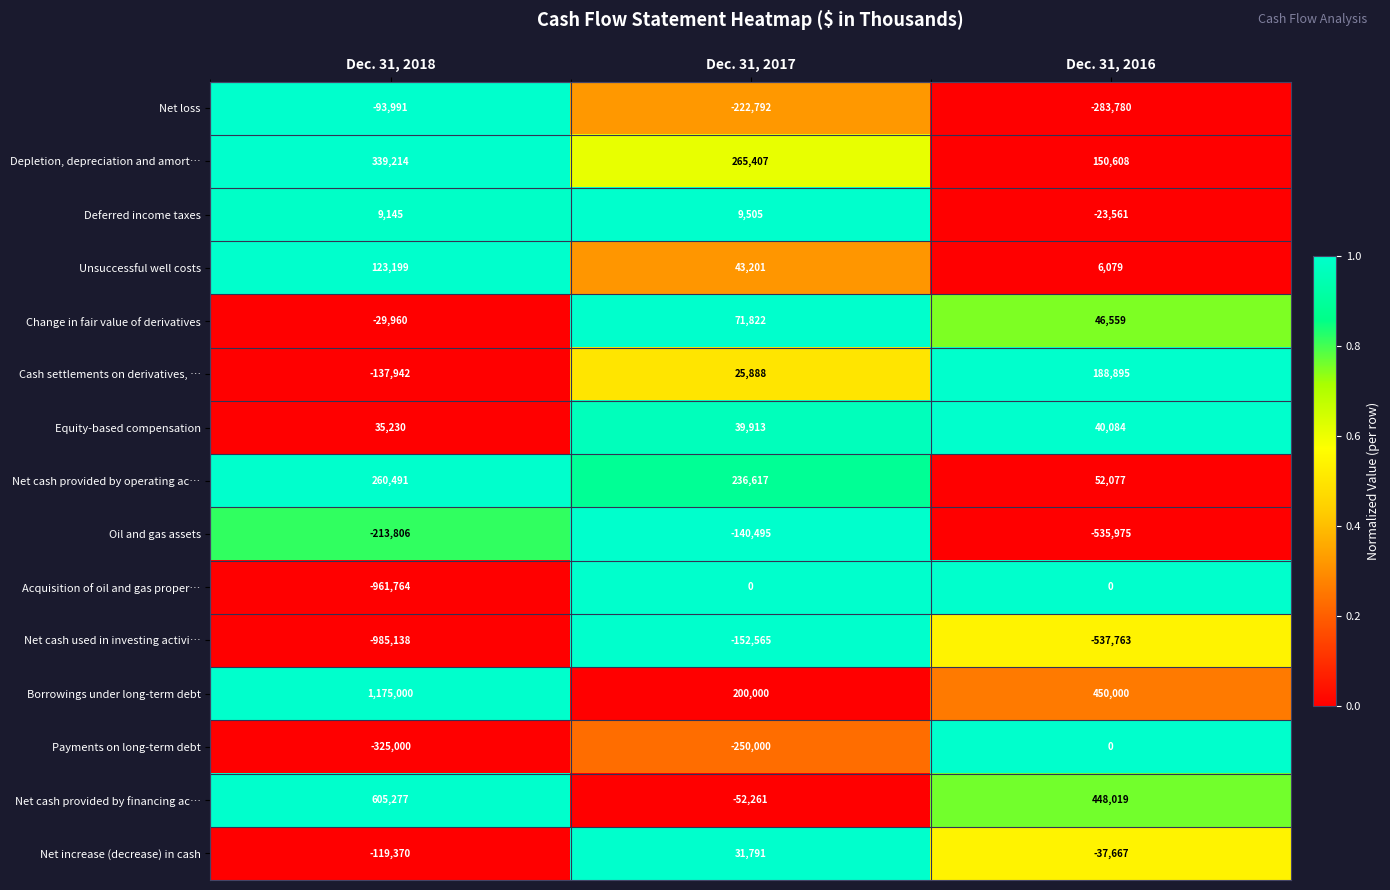

At which category is the sum across all series the highest?

Dec. 31, 2017